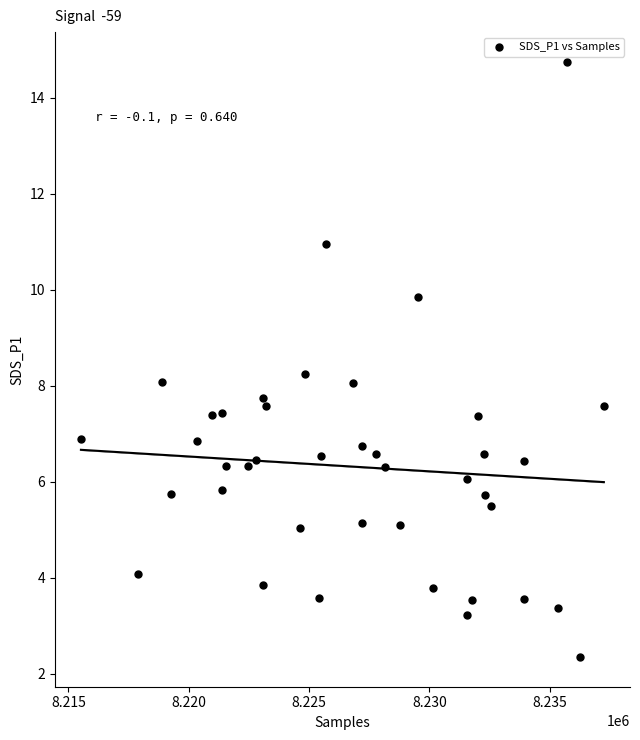

What is the range of Y values (max minus min)?

12.4